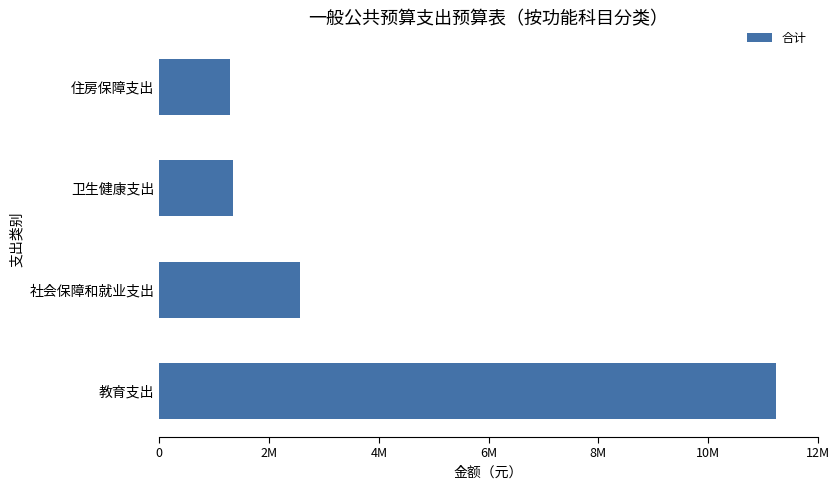

What is the sum of all values?

16419523.8